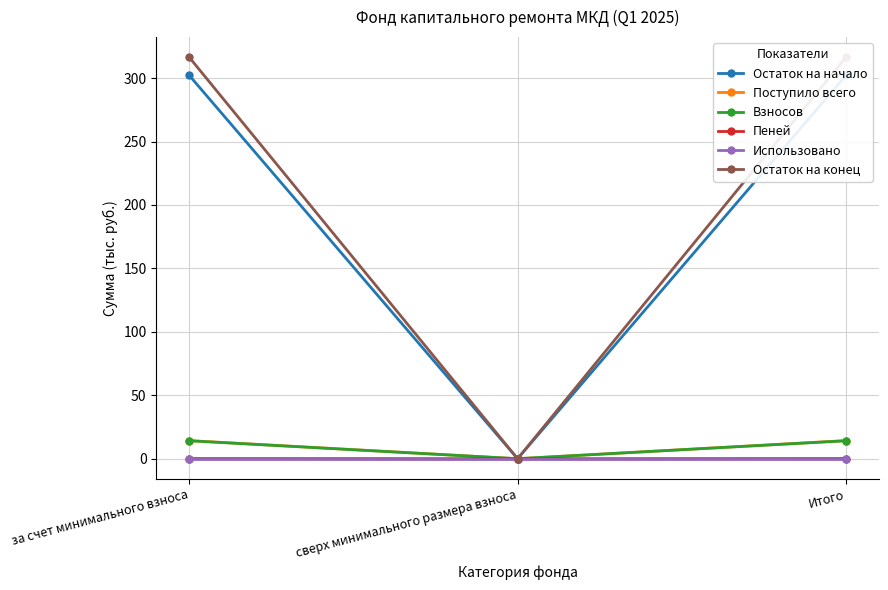

Is this an area chart (filled region under the line)?

No